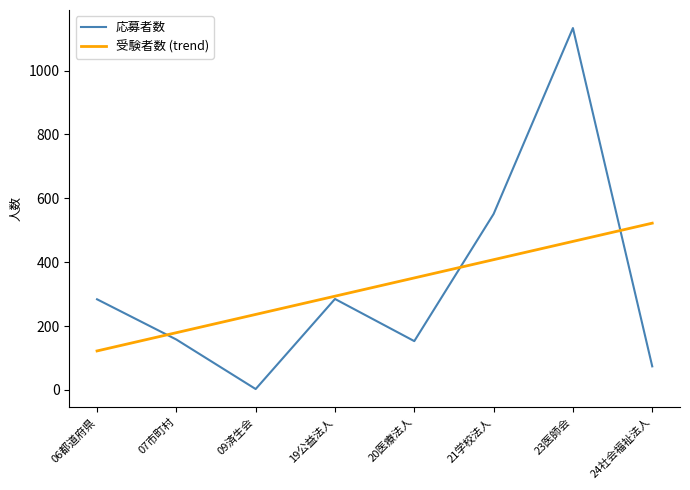

Where does the data first go above 284?

19公益法人